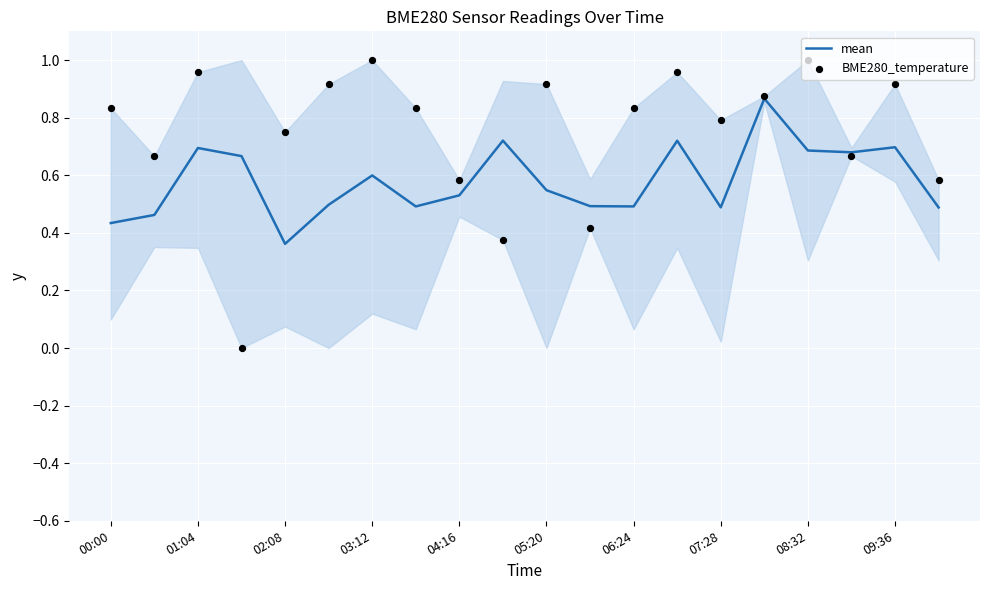

At which label does mean reach its minimum?

02:08